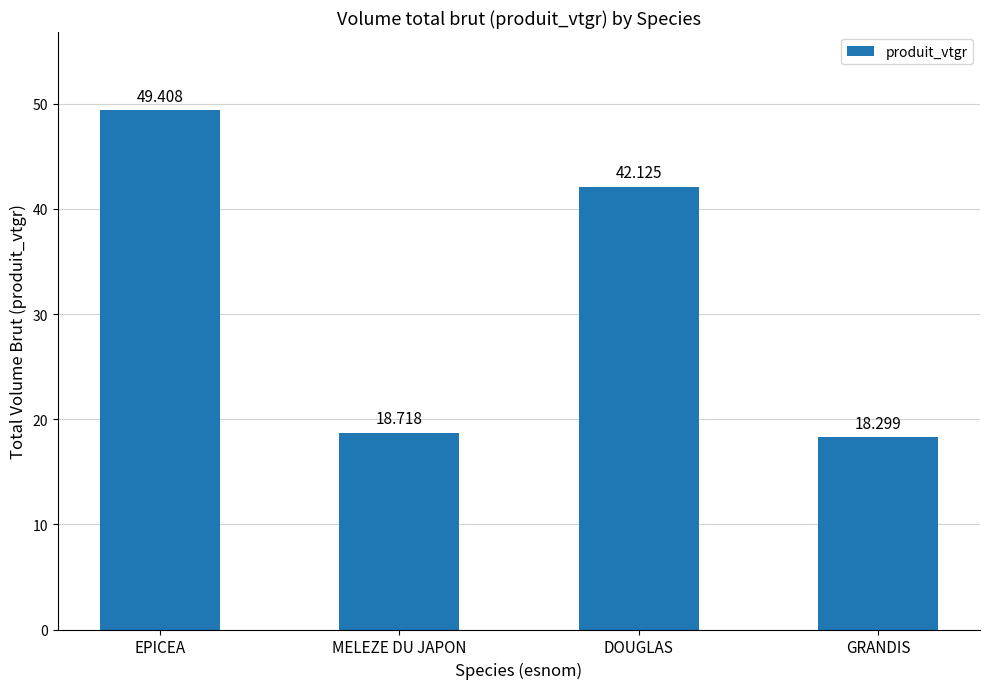

How many values are below 42?

2